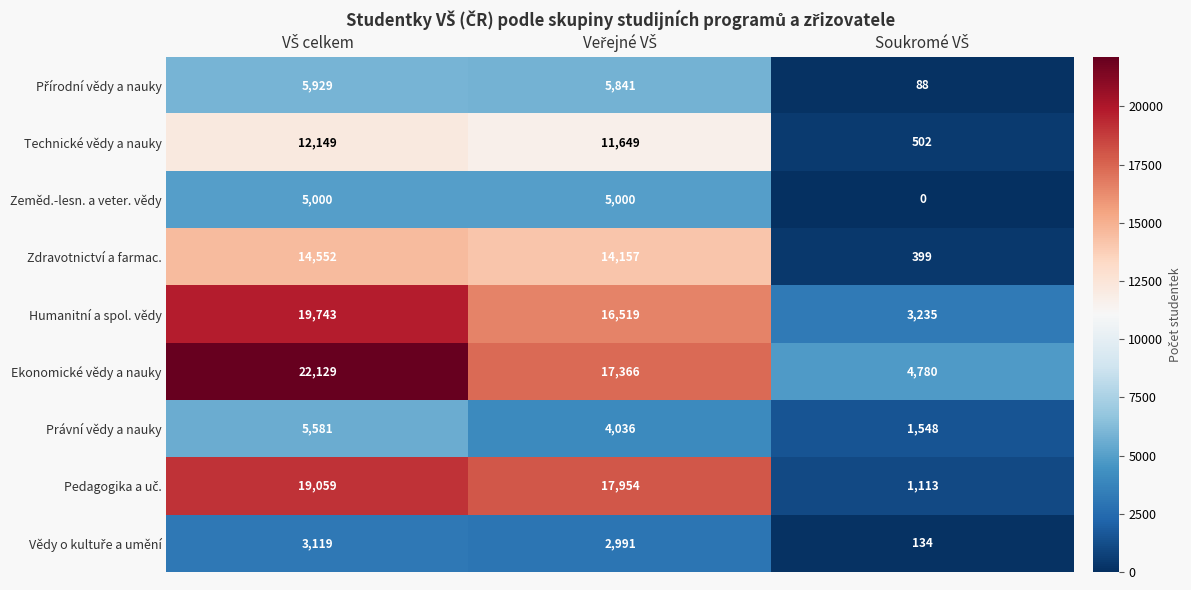

What is the lowest value of the Zdravotnictví a farmac. series?

399